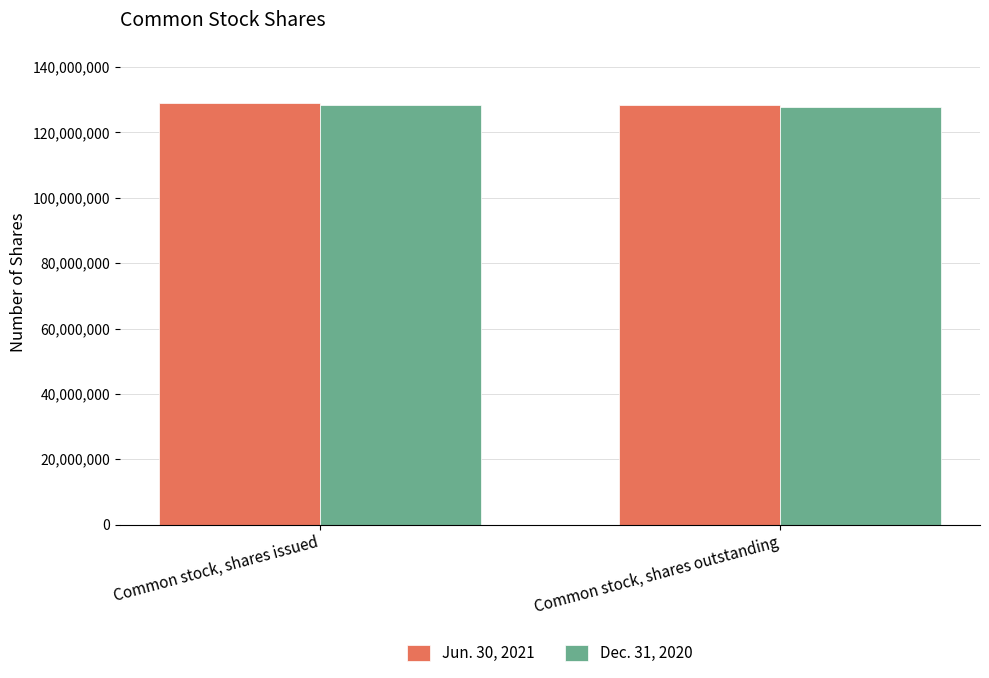

List the labels in order of Dec. 31, 2020 value, largest first.

Common stock, shares issued, Common stock, shares outstanding